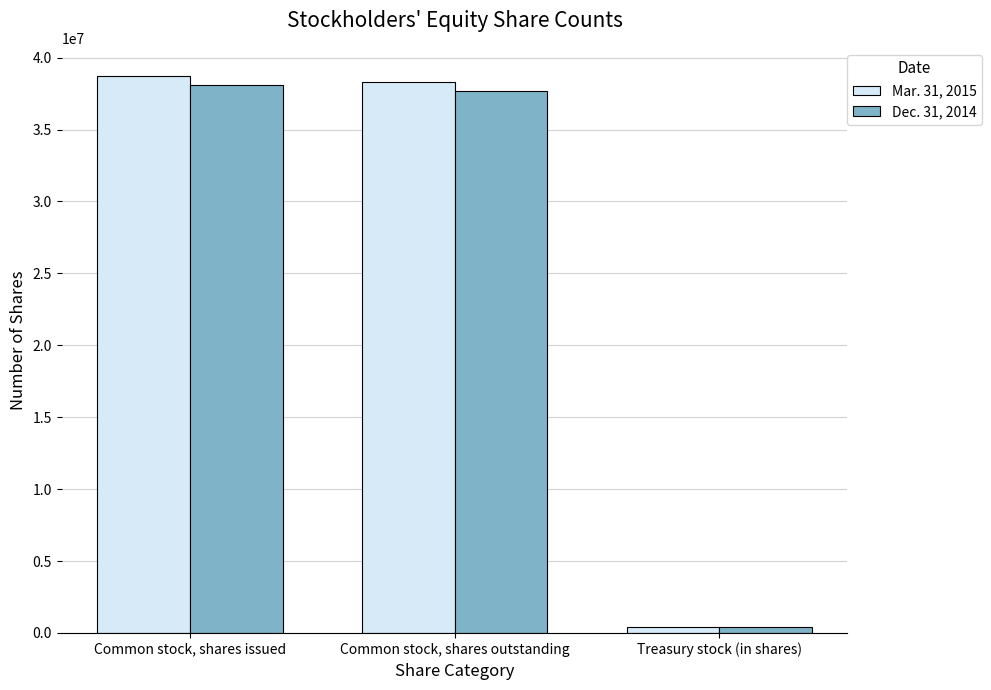

At which category is the sum across all series the highest?

Common stock, shares issued